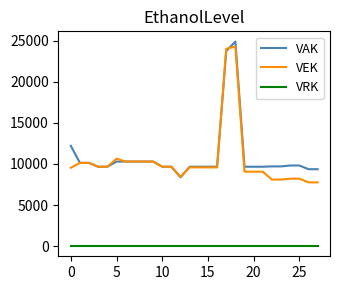

What is the minimum value for VAK?

8374